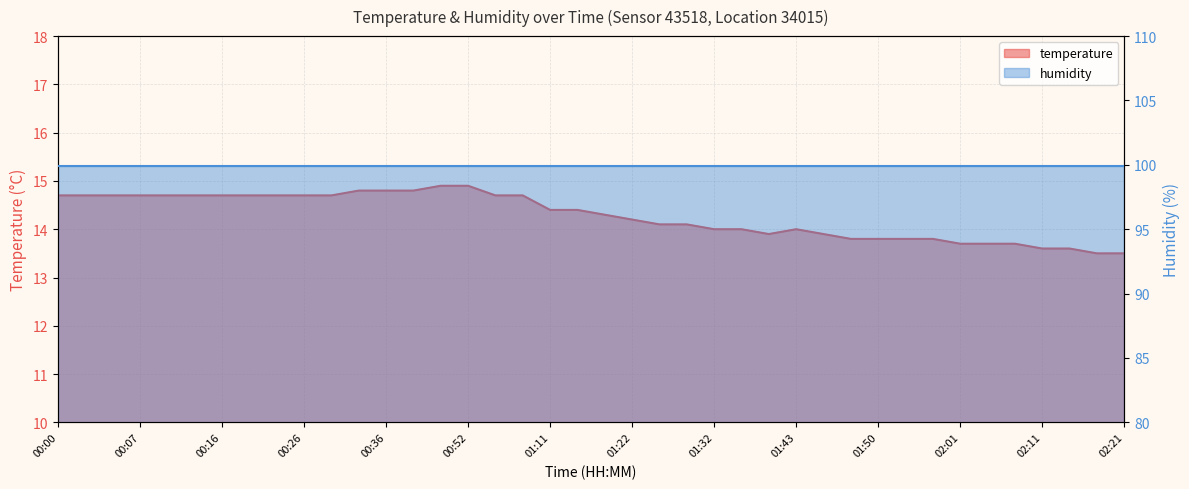

What is the label of the 8th point from the left?

00:21